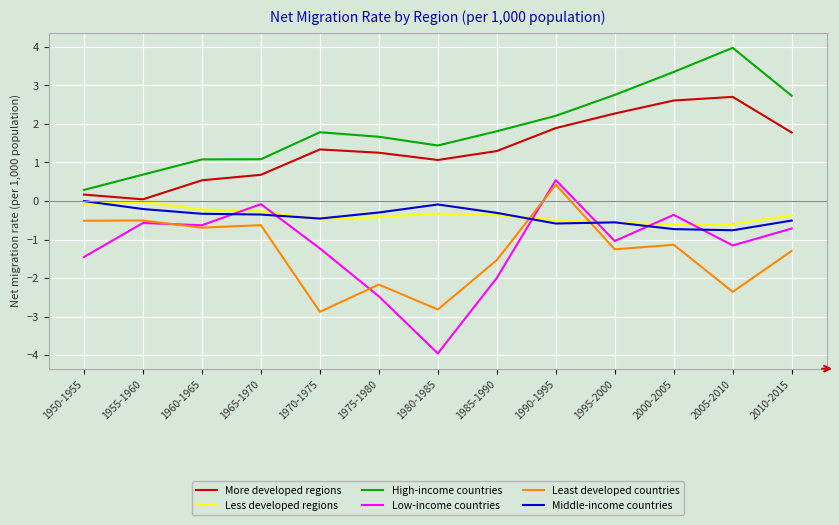

True or false: Less developed regions and High-income countries intersect in this chart.

False